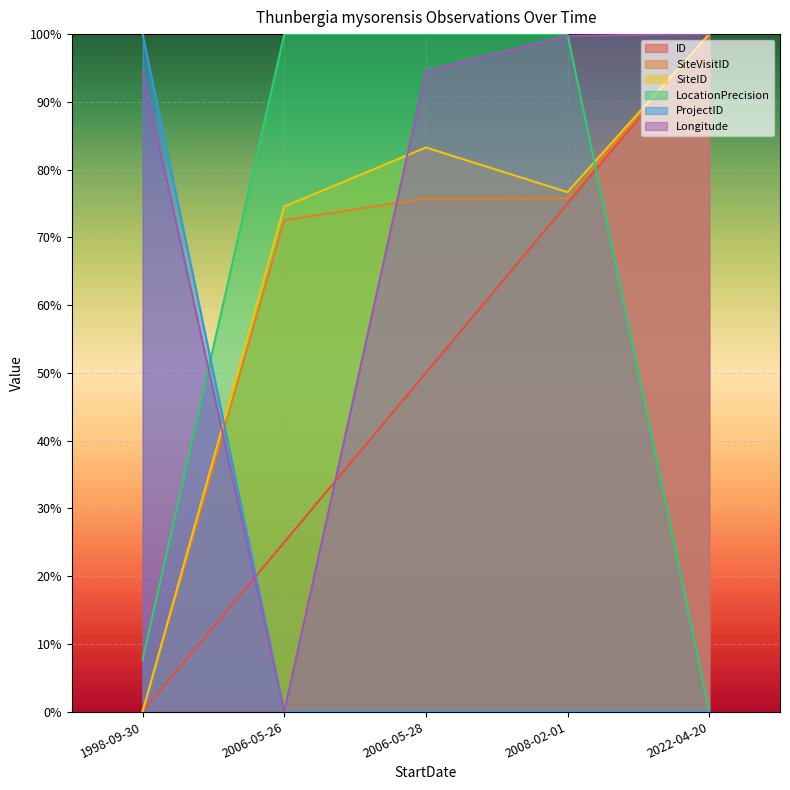

Reading left to right, transcribe all the data shown in this chart.

ID: 1998-09-30=0.0	2006-05-26=0.2	2006-05-28=0.5	2008-02-01=0.8	2022-04-20=1.0
SiteVisitID: 1998-09-30=0.0	2006-05-26=0.7	2006-05-28=0.8	2008-02-01=0.8	2022-04-20=1.0
SiteID: 1998-09-30=0.0	2006-05-26=0.7	2006-05-28=0.8	2008-02-01=0.8	2022-04-20=1.0
LocationPrecision: 1998-09-30=0.1	2006-05-26=1.0	2006-05-28=1.0	2008-02-01=1.0	2022-04-20=0.0
ProjectID: 1998-09-30=1.0	2006-05-26=0.0	2006-05-28=0.0	2008-02-01=0.0	2022-04-20=0.0
Longitude: 1998-09-30=0.9	2006-05-26=0.0	2006-05-28=0.9	2008-02-01=1.0	2022-04-20=1.0